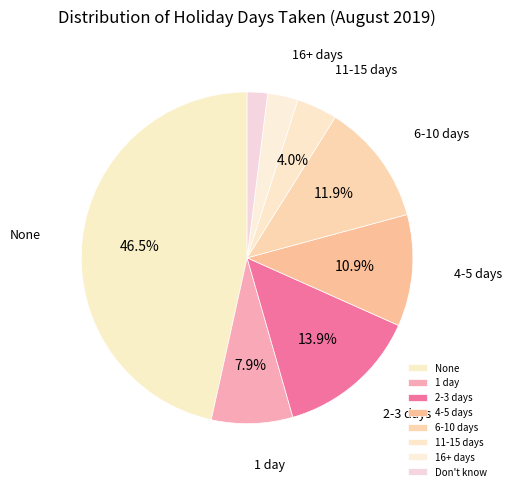

To the nearest percent, what is the difference between the largest and smallest slice percentages?

45%